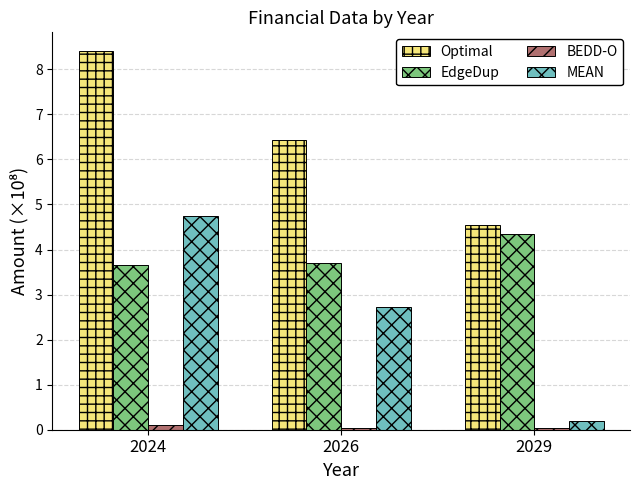

At 2026, list the series in order from smallest to largest.

BEDD-O, MEAN, EdgeDup, Optimal